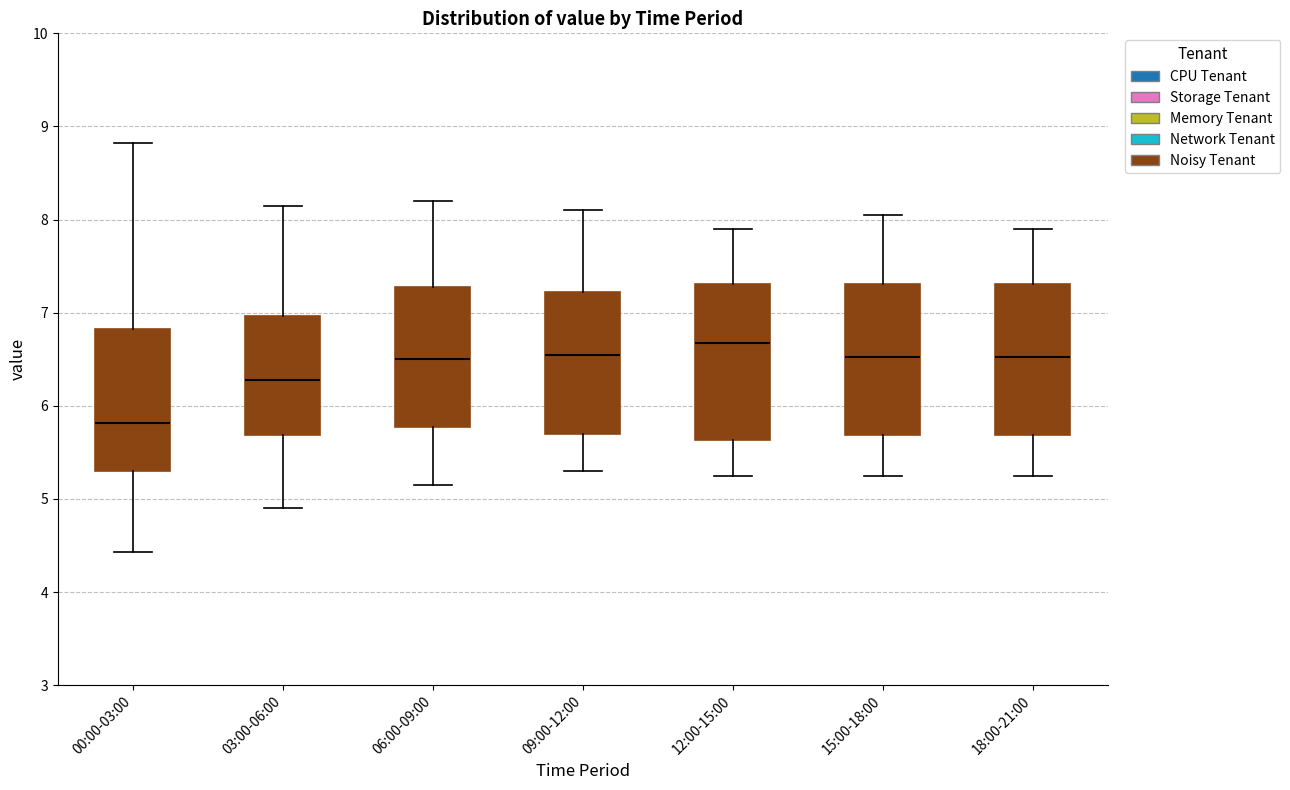

Where does the upper whisker of the box for 12:00-15:00 end on the y-axis? The values are not printed on the chart, so give them approximately, as read against the axis.

7.9